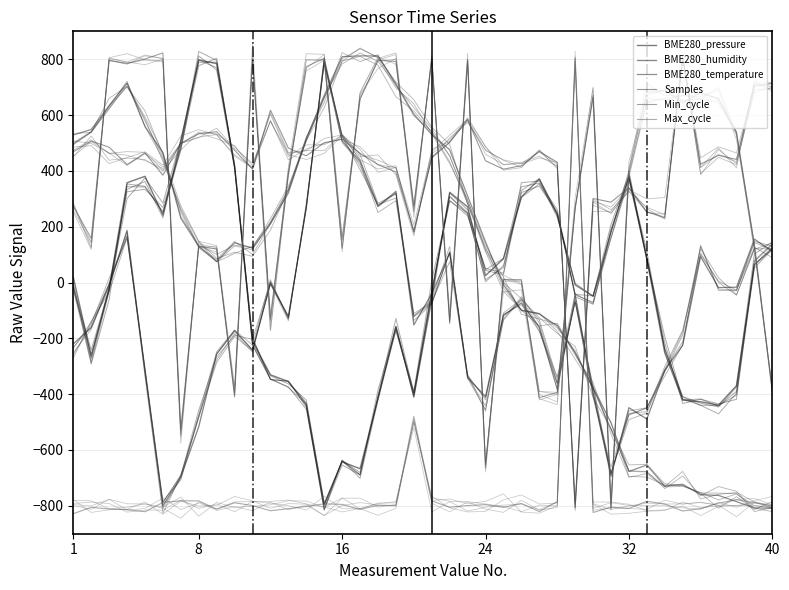

Which series changed the most between 27 and 38?

BME280_temperature